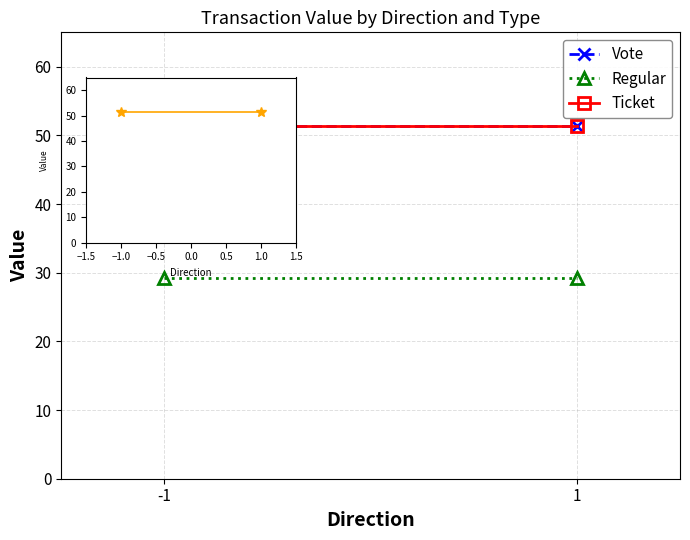

Reading left to right, what are all the values shown in this chart?

Vote: -1=51.4	1=51.4
Regular: -1=29.2	1=29.2
Ticket: -1=51.4	1=51.4
inset: -1=51.4	1=51.4